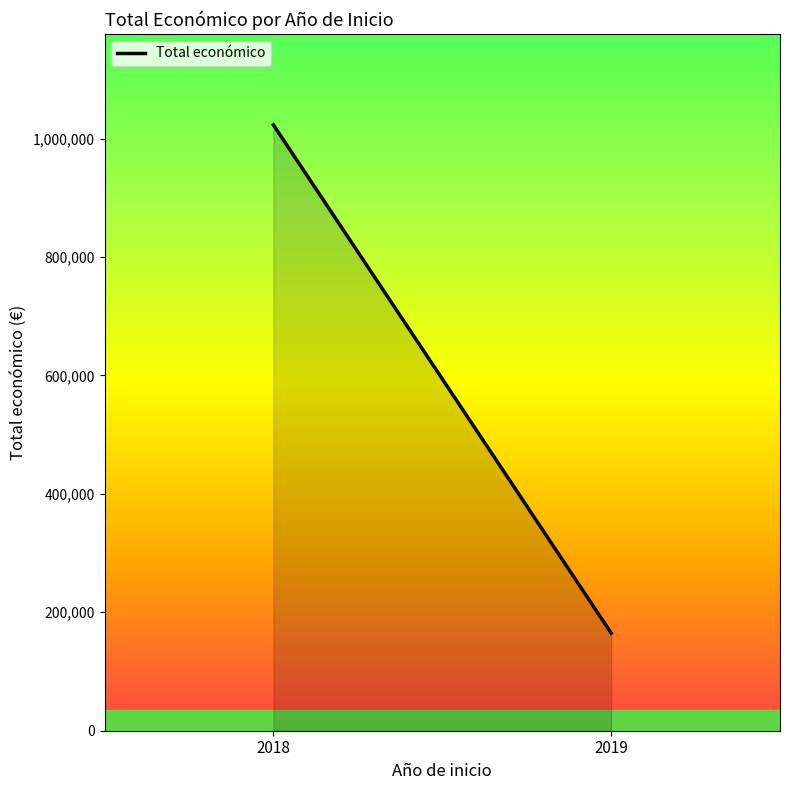

What is the change in value from 2018 to 2019?

-858150